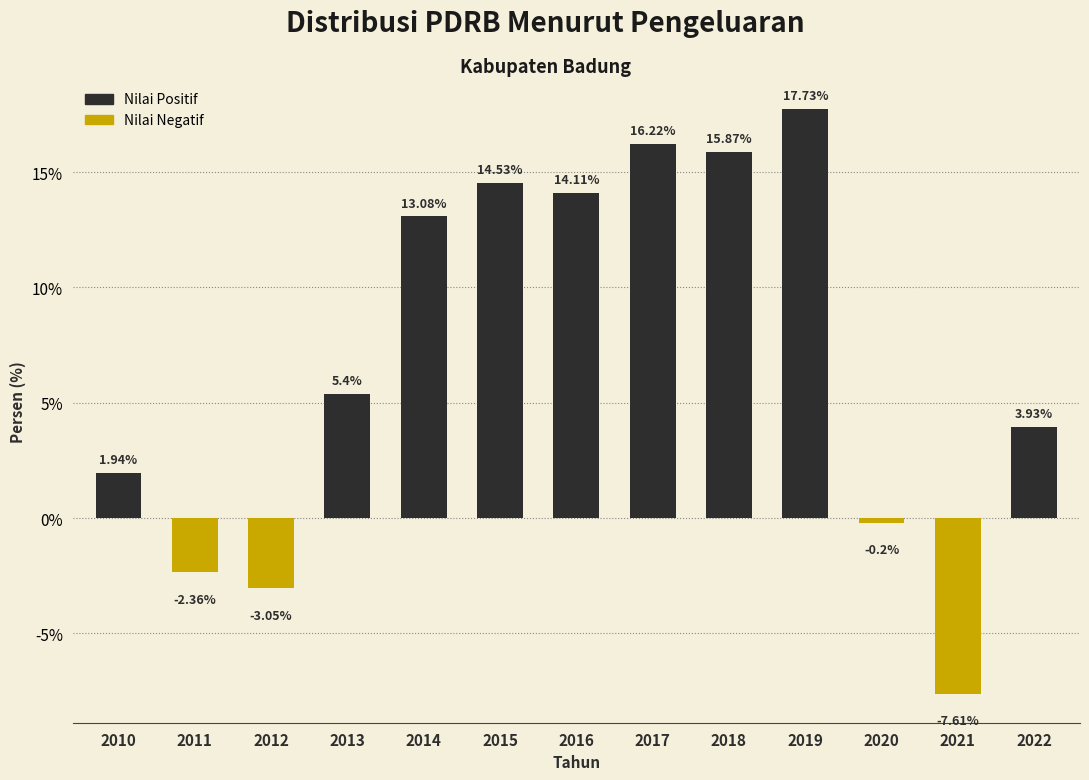

List the labels in order of value, largest first.

2019, 2017, 2018, 2015, 2016, 2014, 2013, 2022, 2010, 2020, 2011, 2012, 2021